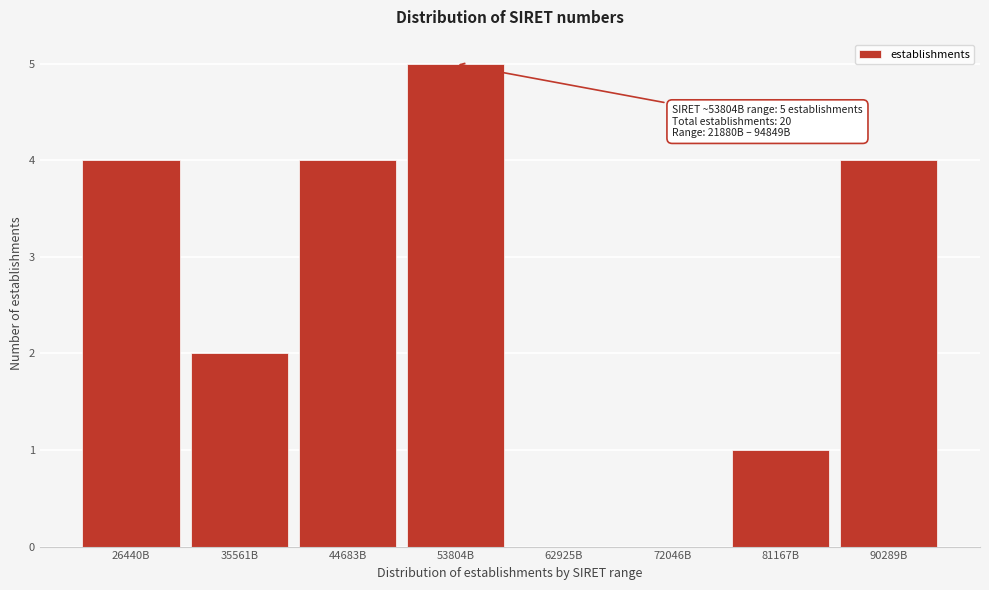

Reading left to right, transcribe all the data shown in this chart.

26440B=4	35561B=2	44683B=4	53804B=5	62925B=0	72046B=0	81167B=1	90289B=4